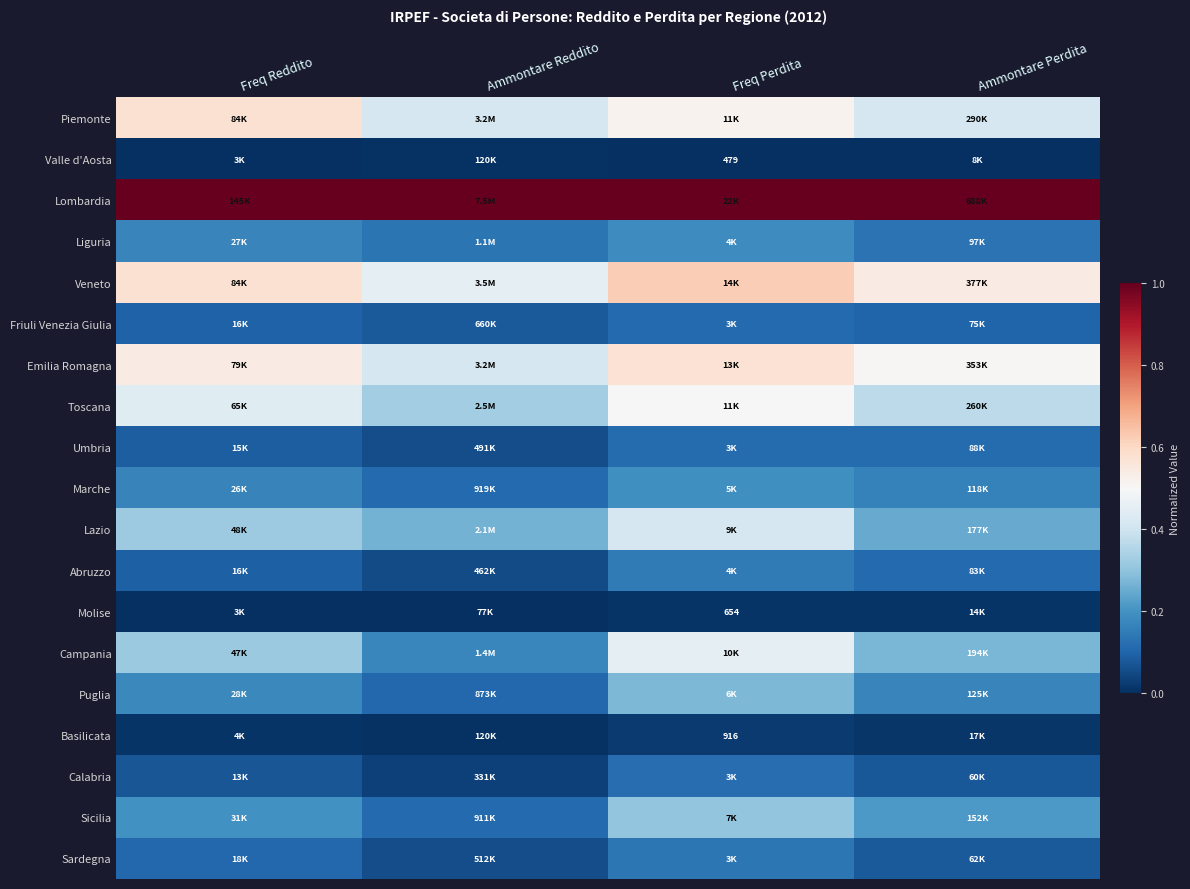

Which series has the largest total across all categories?

Lombardia